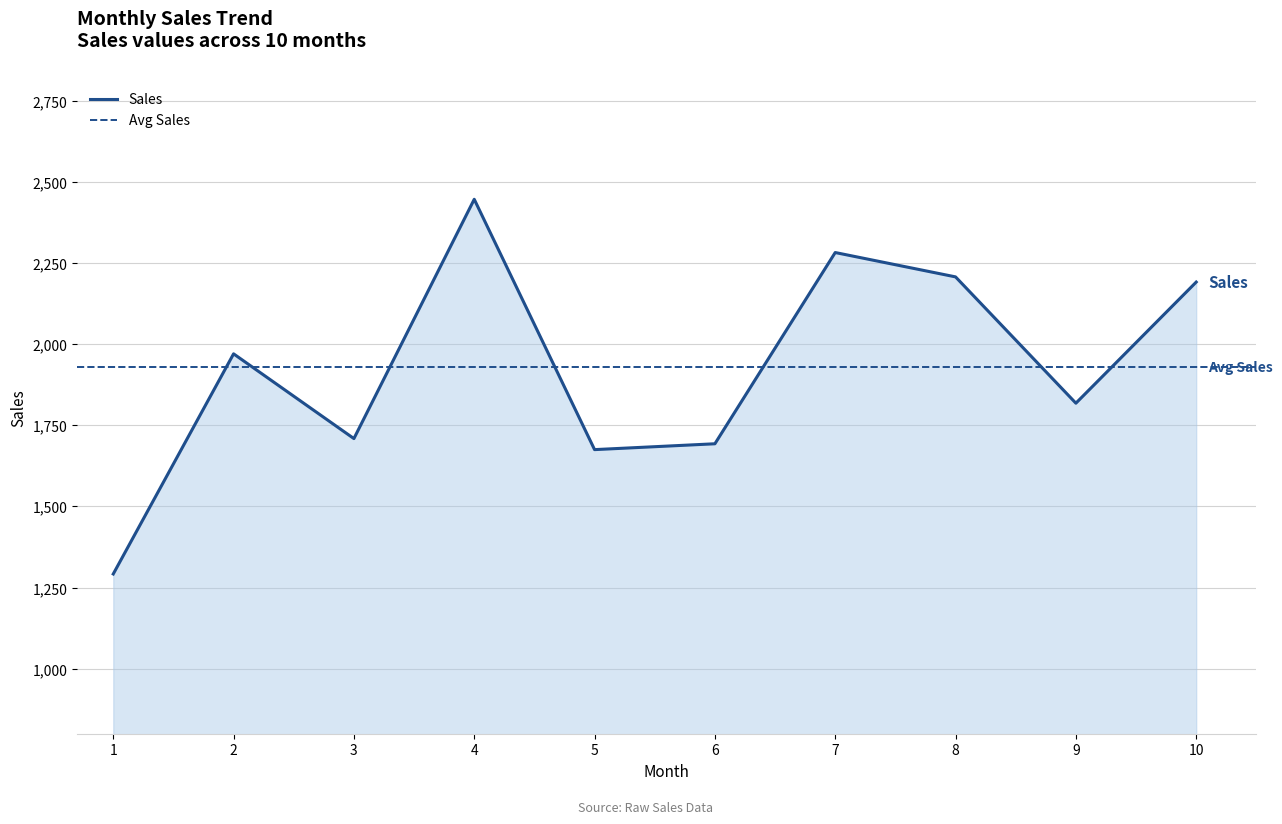

What is the approximate value at 3?

1709.0